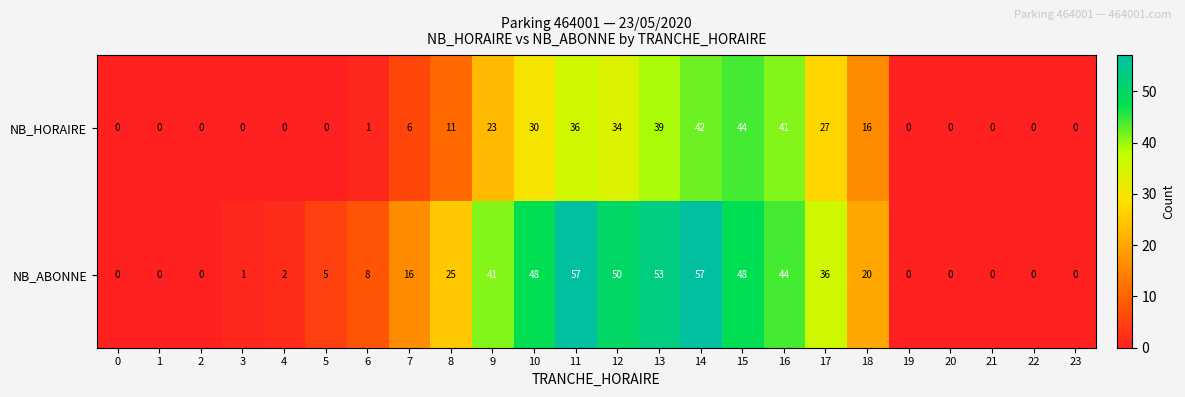

True or false: NB_ABONNE has a value of 25 at 8.

True